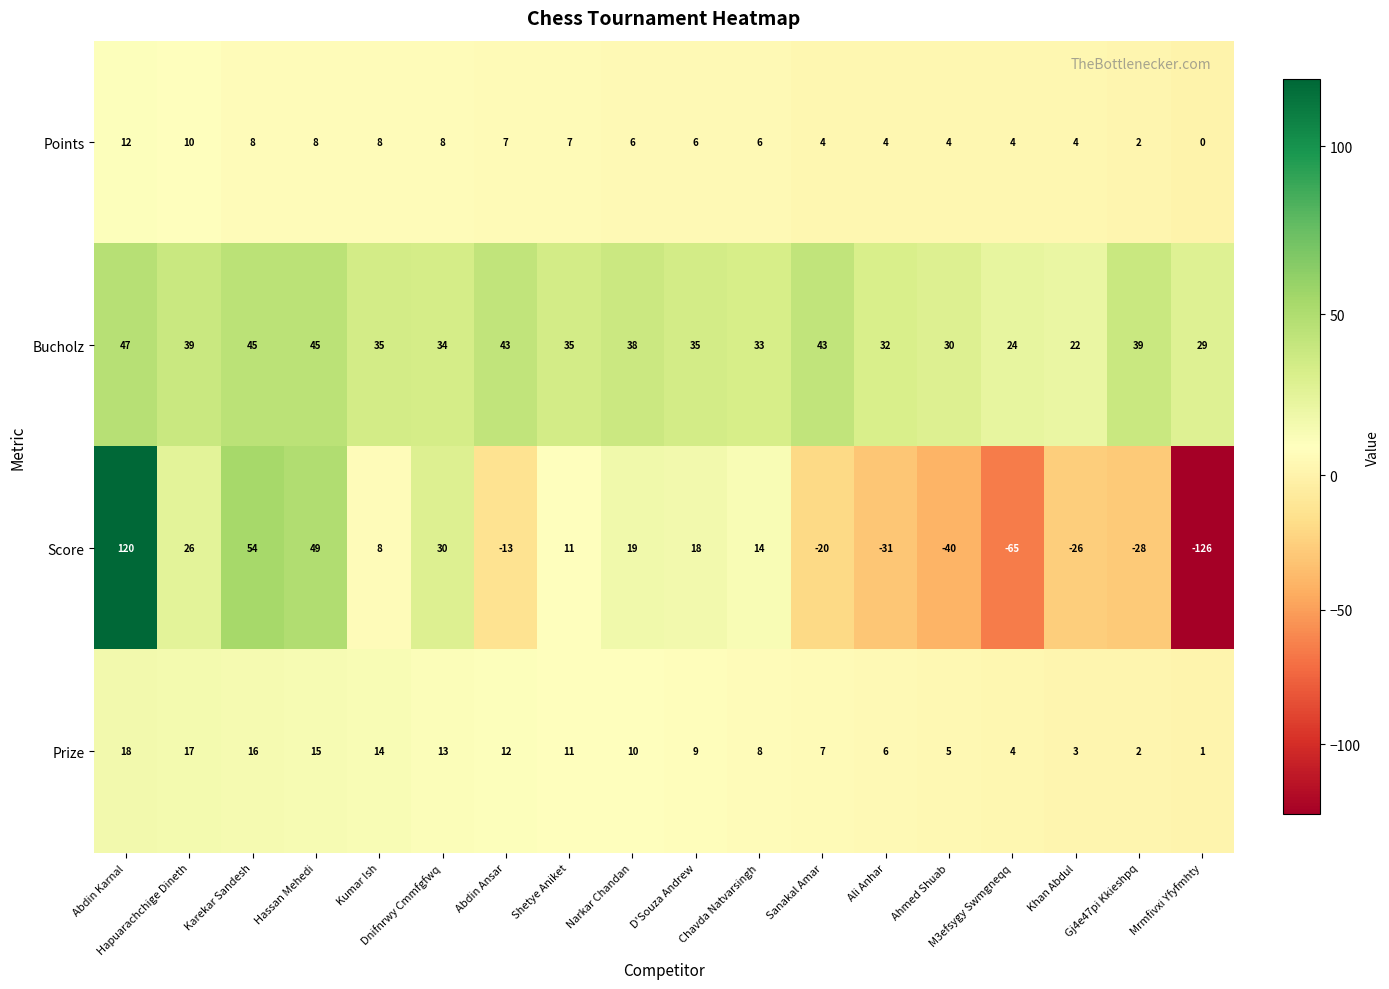

Is the value of Score at Abdin Ansar greater than the value of Points at Gj4e47pi Kkieshpq?

No